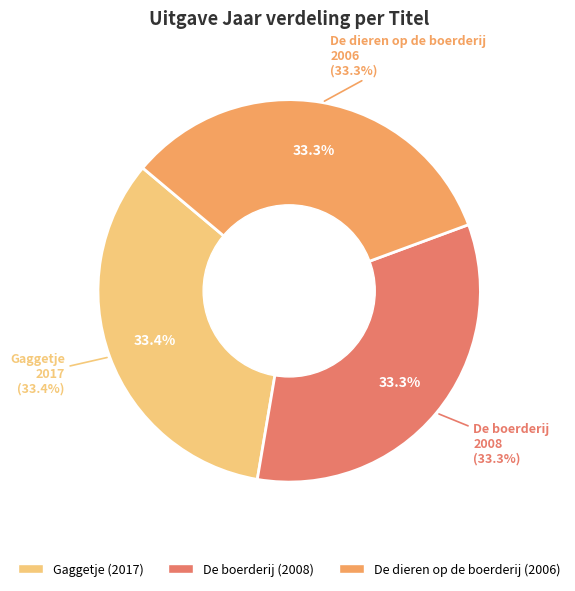

To the nearest percent, what percentage of the pie is De dieren op de boerderij?

33%